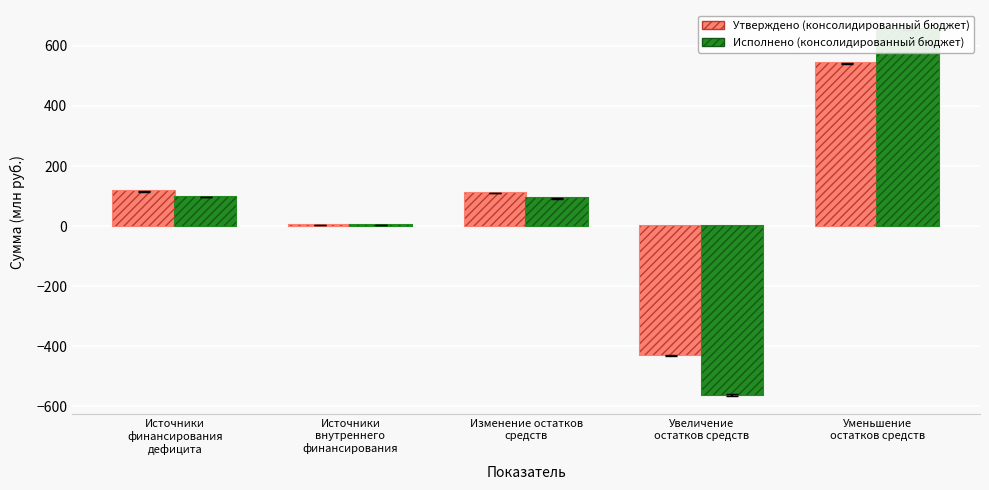

What is the sum of all Исполнено (консолидированный бюджет) values?

285.7